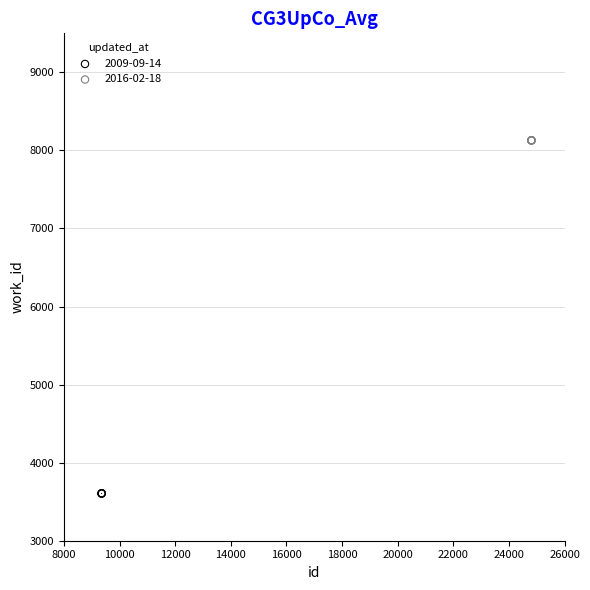

Which series reaches the maximum Y coordinate?

2016-02-18